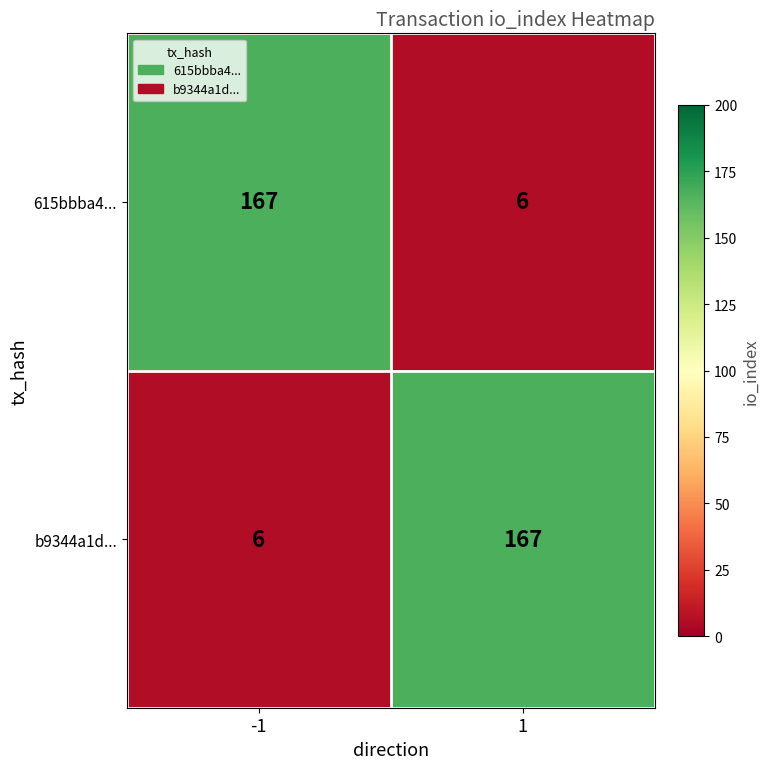

Rank the series at 1 from highest to lowest value.

b9344a1d..., 615bbba4...